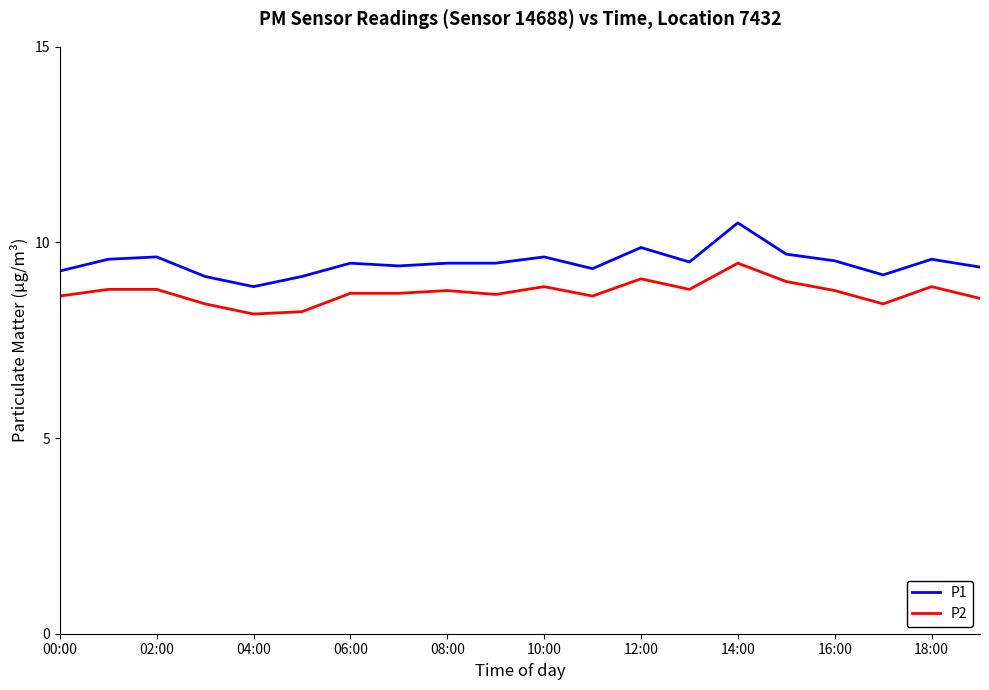

Which series has the widest spread of values?

P1